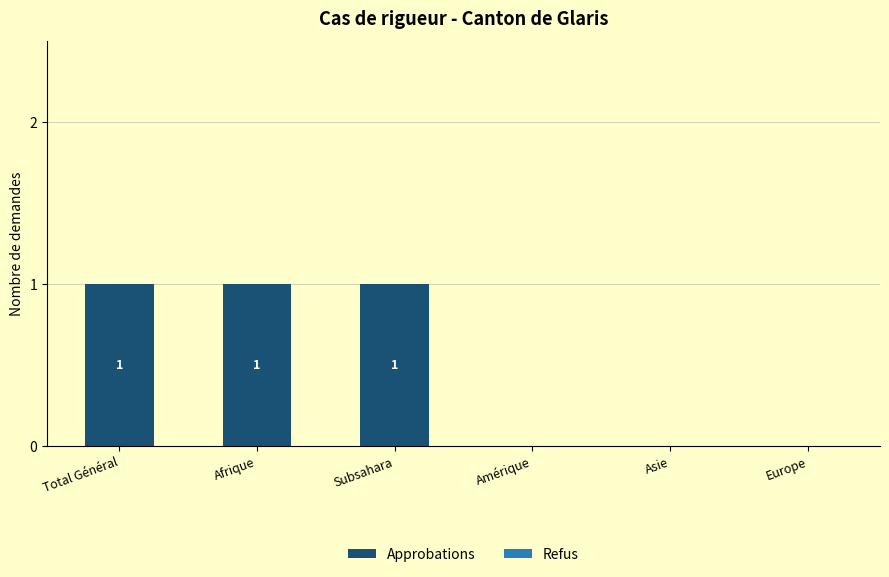

Reading left to right, transcribe all the data shown in this chart.

Total Général=1	Afrique=1	Subsahara=1	Amérique=0	Asie=0	Europe=0